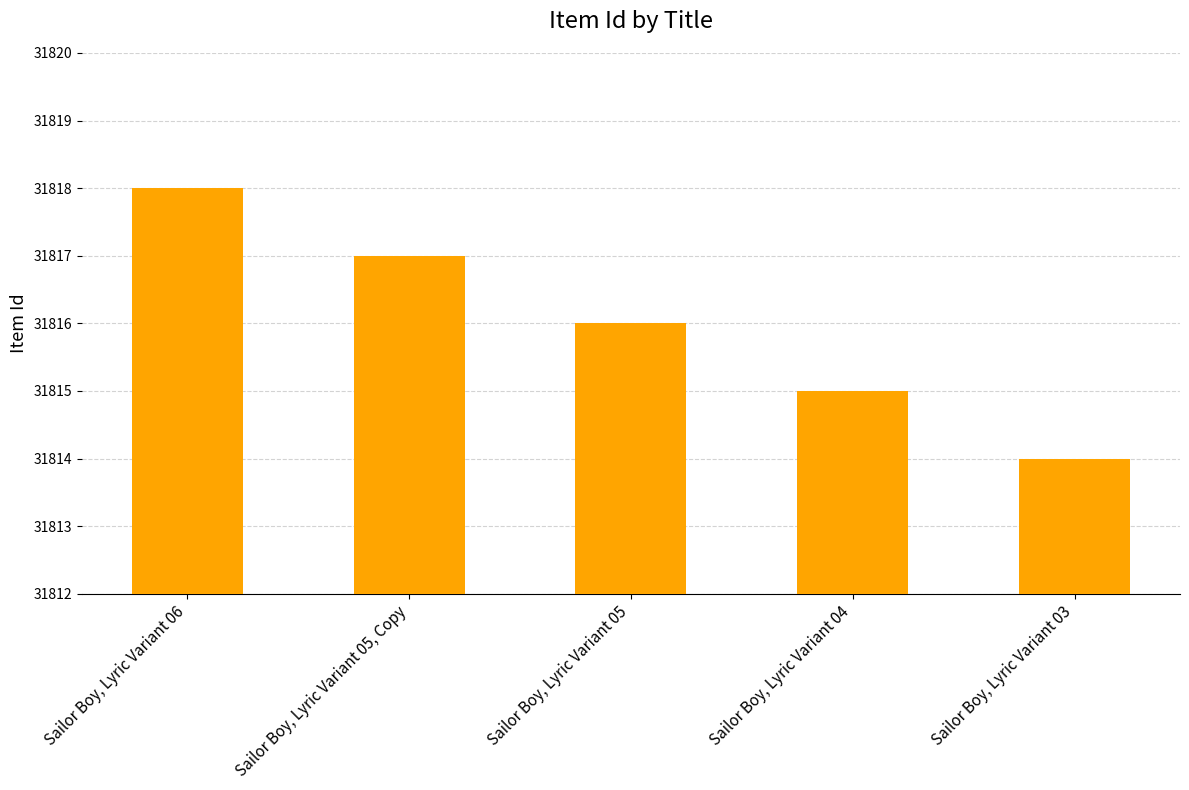

Are the bars grouped side by side (vs. stacked)?

No